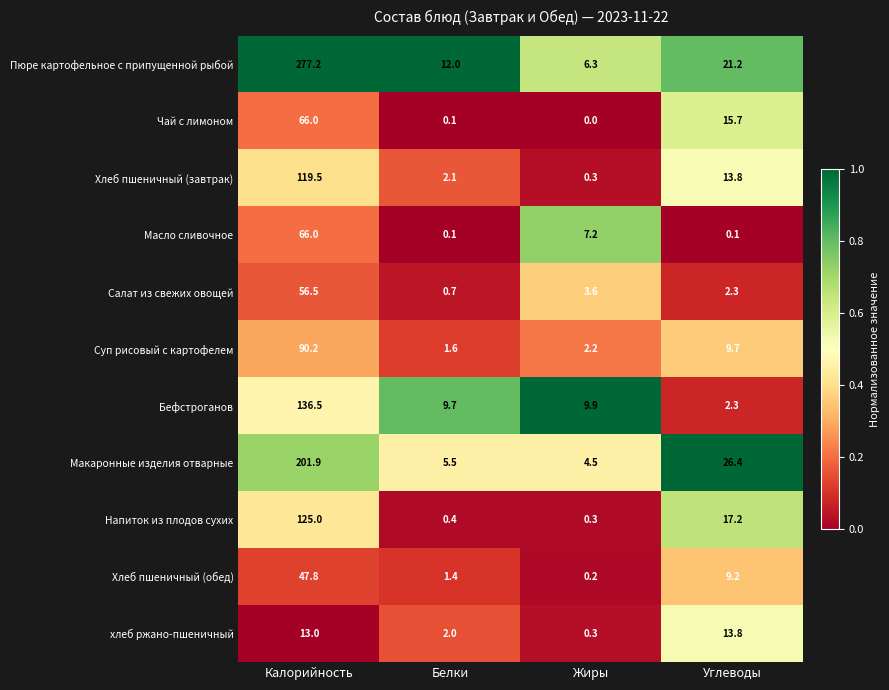

Between Белки and Углеводы, which series saw the biggest shift?

Макаронные изделия отварные